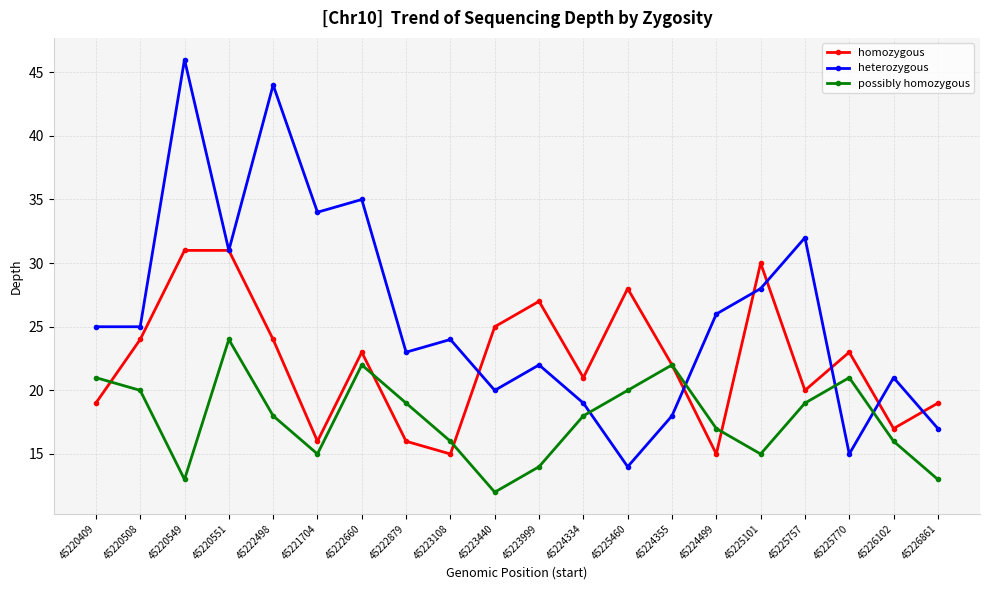

Read the possibly homozygous value at 45225757, to the nearest 10.

20